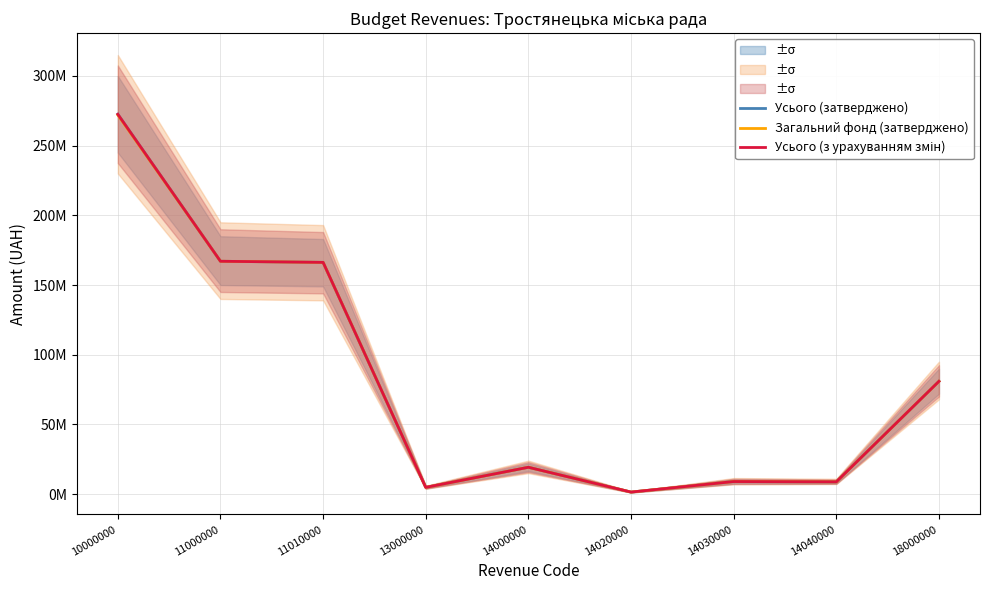

Does the chart display data point markers on the line(s)?

No